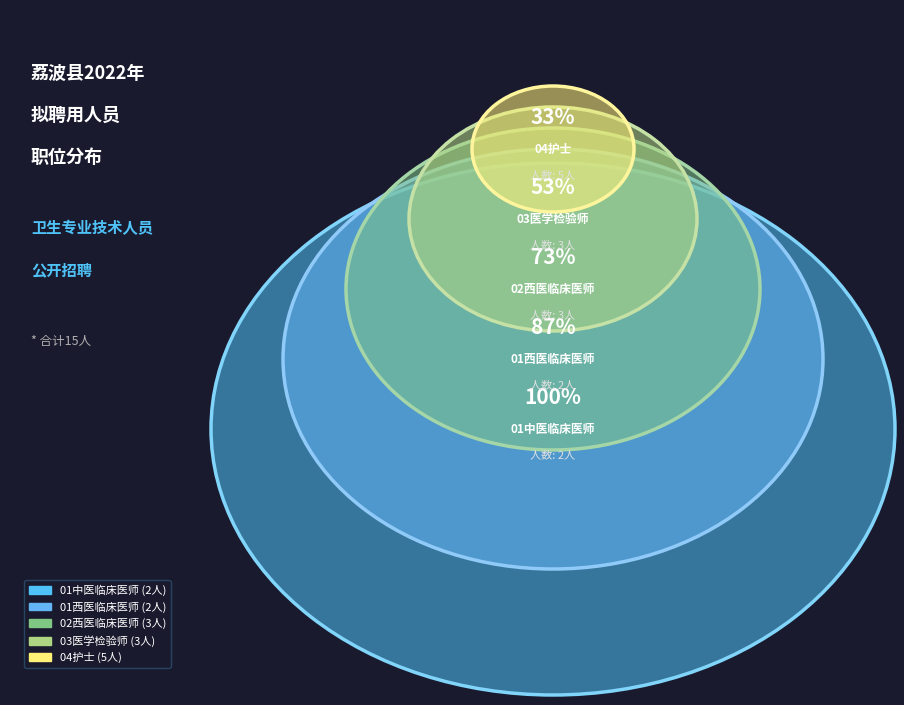

Does 03医学检验师 account for over 50% of the chart?

No